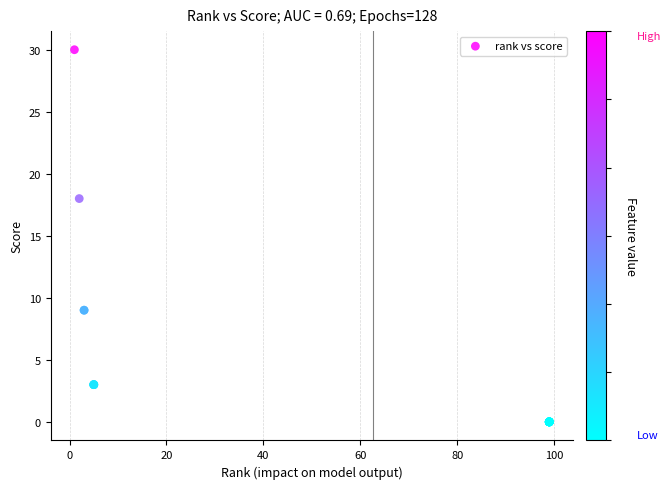

What Y value in the scatter plot is closest to 15?

18